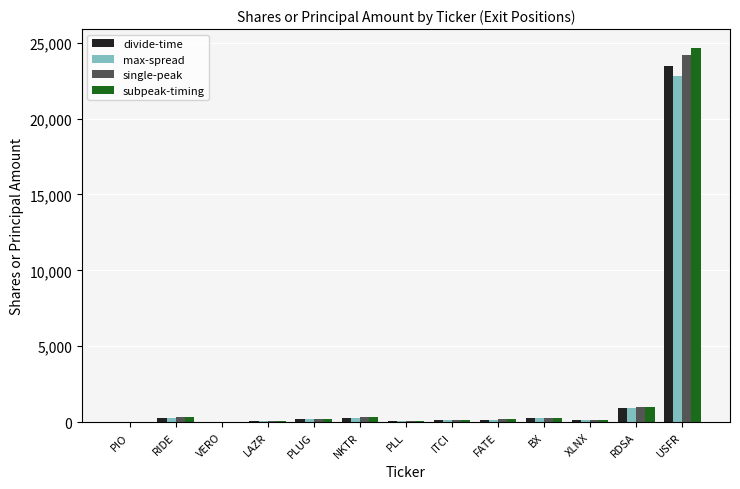

What is the greatest value displayed?

24664.5